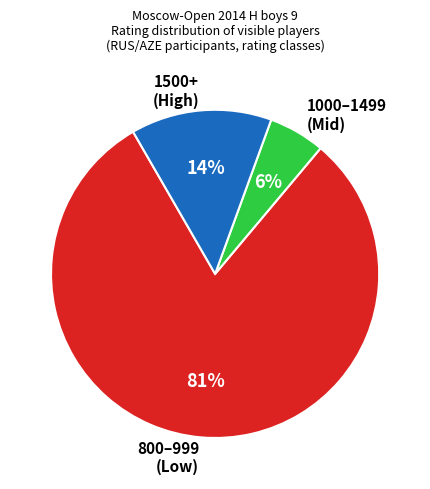

Between 800–999 (Low) and 1500+ (High), which is larger?

800–999 (Low)